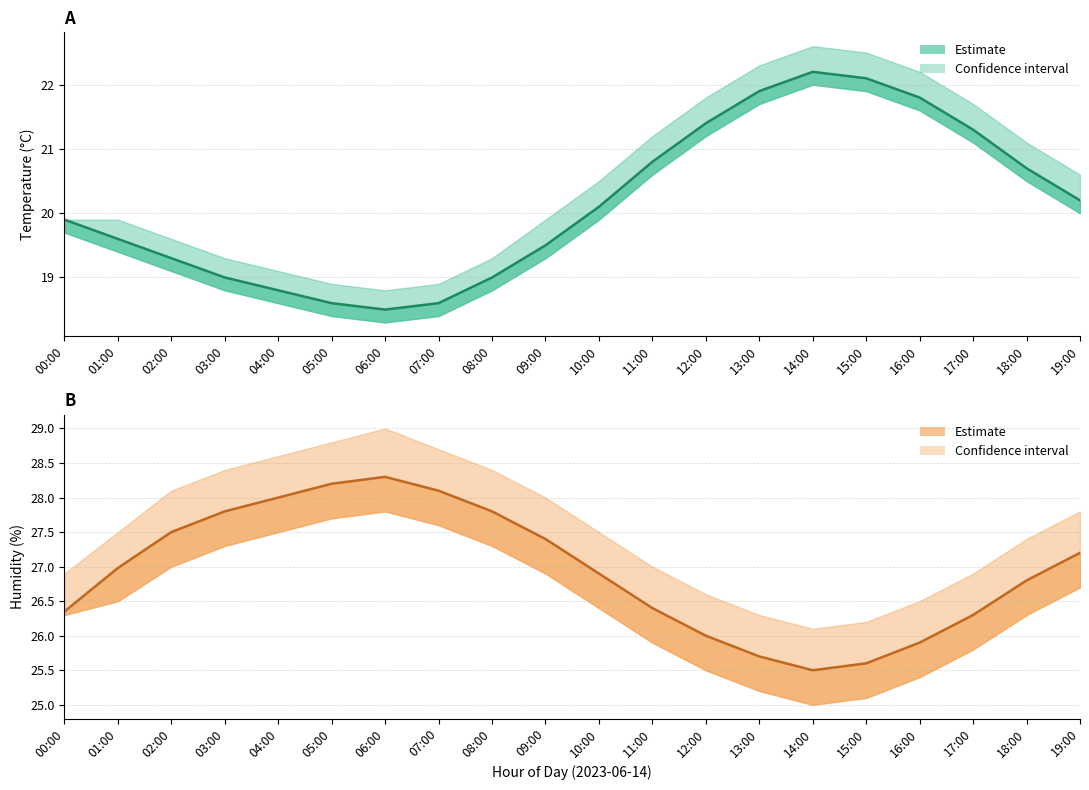

What value does the Temperature series have at 15:00?

22.1